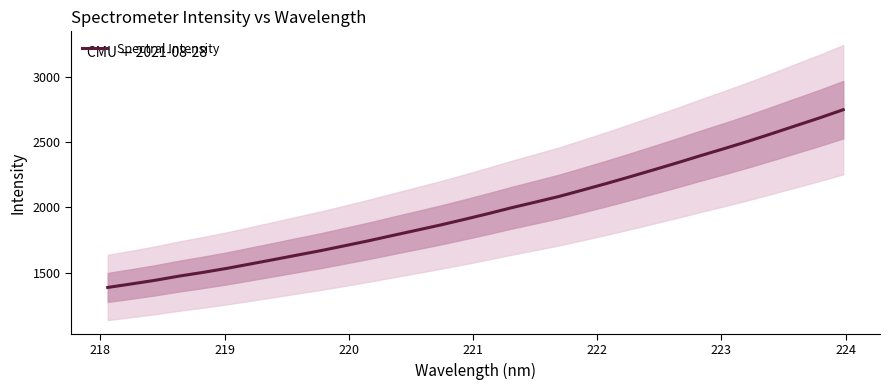

What is the lowest value of the Spectral Intensity series?

1387.0